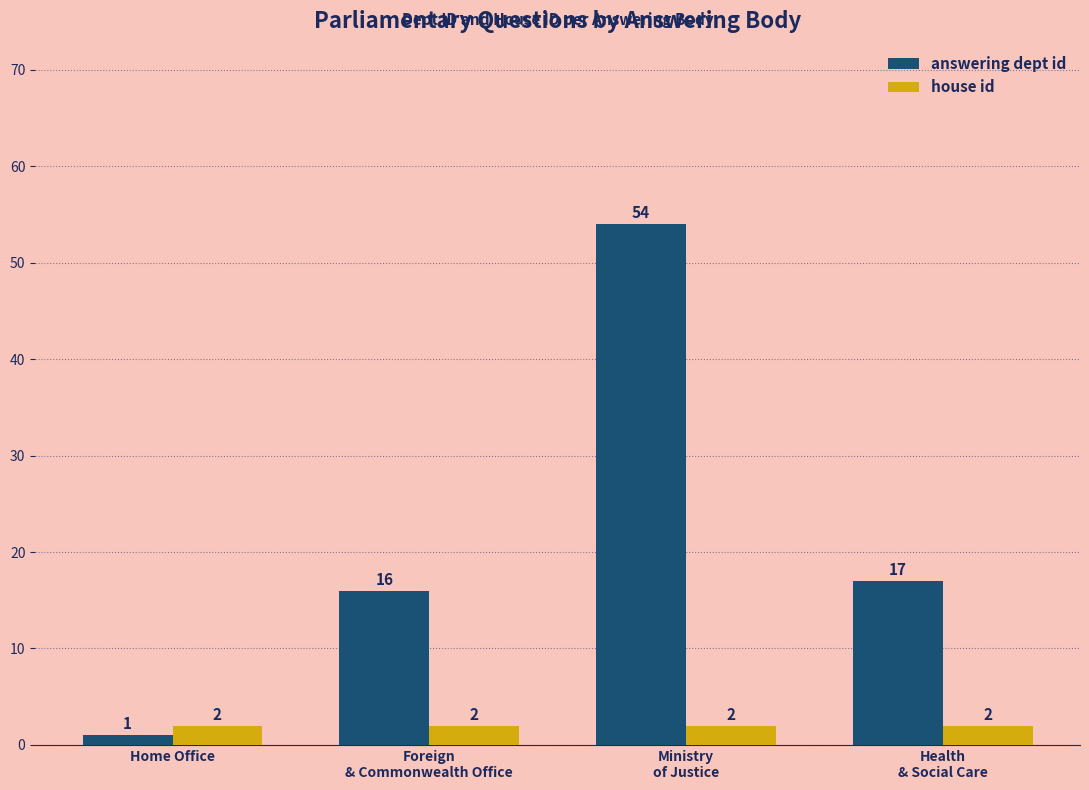

List the series in order of their peak value, lowest first.

house id, answering dept id